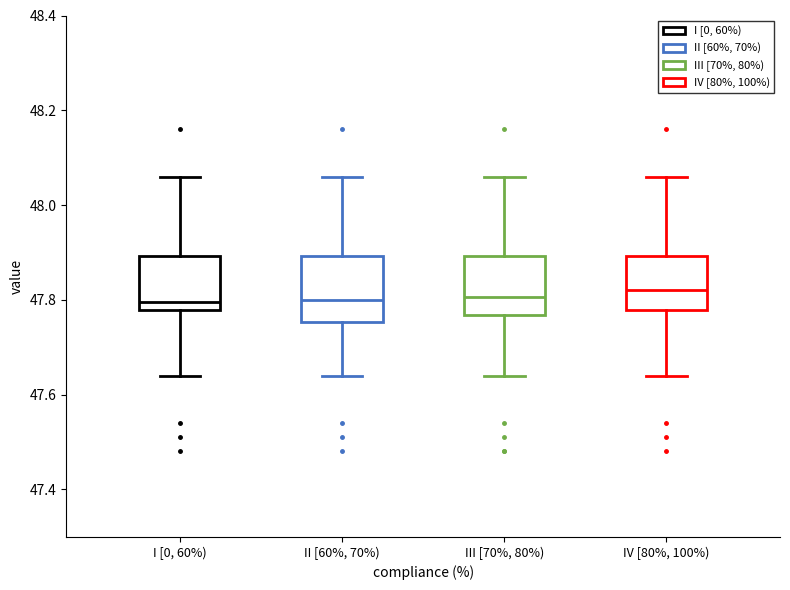

Reading left to right, transcribe this box plot: for each box, give where its median line is, the range the box spans, and where its two whiskers end, as read against the y-axis. The values are not printed on the chart, so give them approximately, as read against the axis.

I [0, 60%): median 47.80, box 47.78 to 47.90, whiskers 47.64 to 48.06
II [60%, 70%): median 47.80, box 47.76 to 47.90, whiskers 47.64 to 48.06
III [70%, 80%): median 47.80, box 47.76 to 47.90, whiskers 47.64 to 48.06
IV [80%, 100%): median 47.82, box 47.78 to 47.90, whiskers 47.64 to 48.06